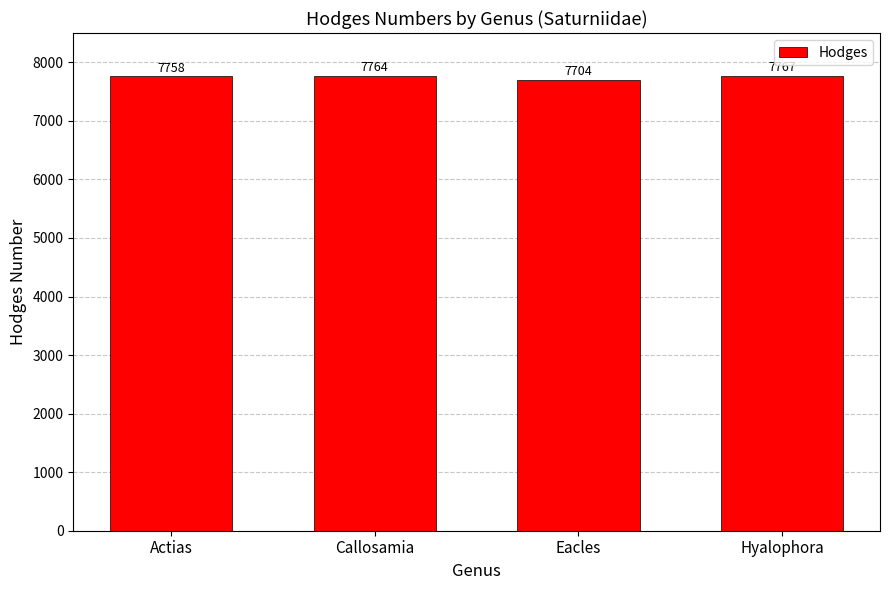

The chart shows a value of 7758 at Actias. True or false?

True